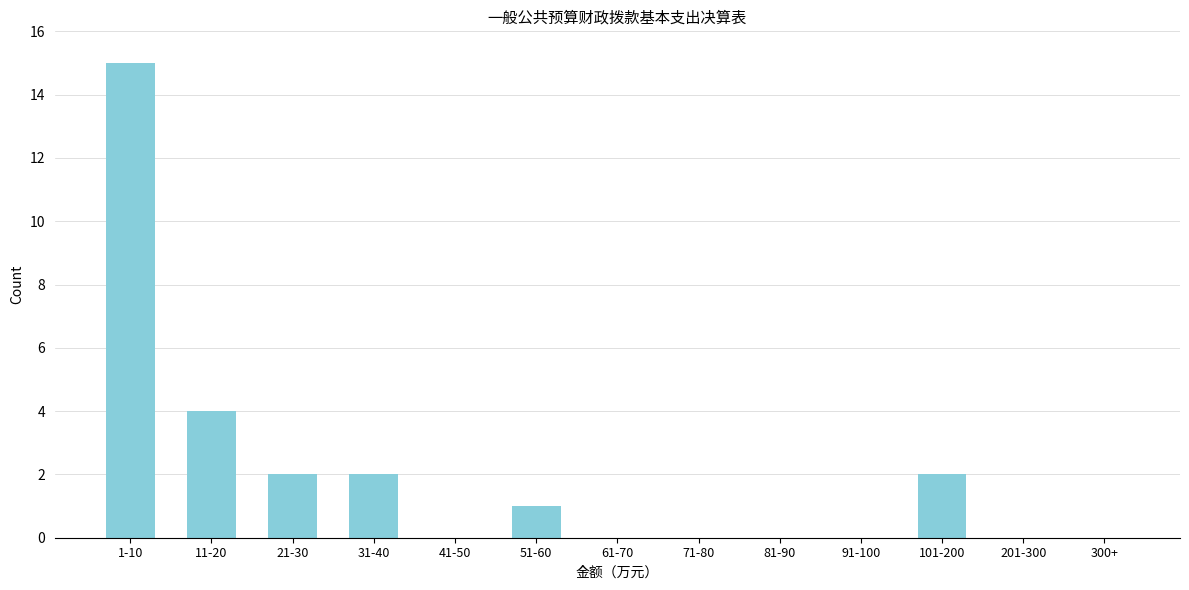

Reading left to right, extract all data points from this chart.

1-10=15	11-20=4	21-30=2	31-40=2	41-50=0	51-60=1	61-70=0	71-80=0	81-90=0	91-100=0	101-200=2	201-300=0	300+=0